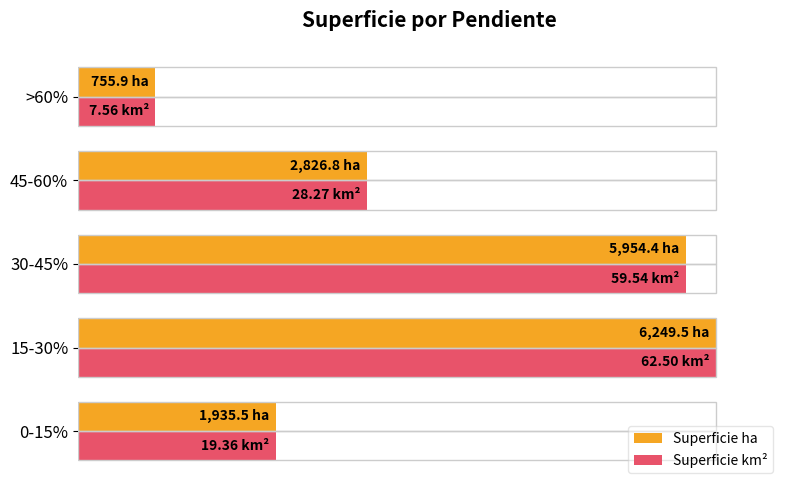

What are all the series names shown in the legend?

Superficie ha, Superficie km²